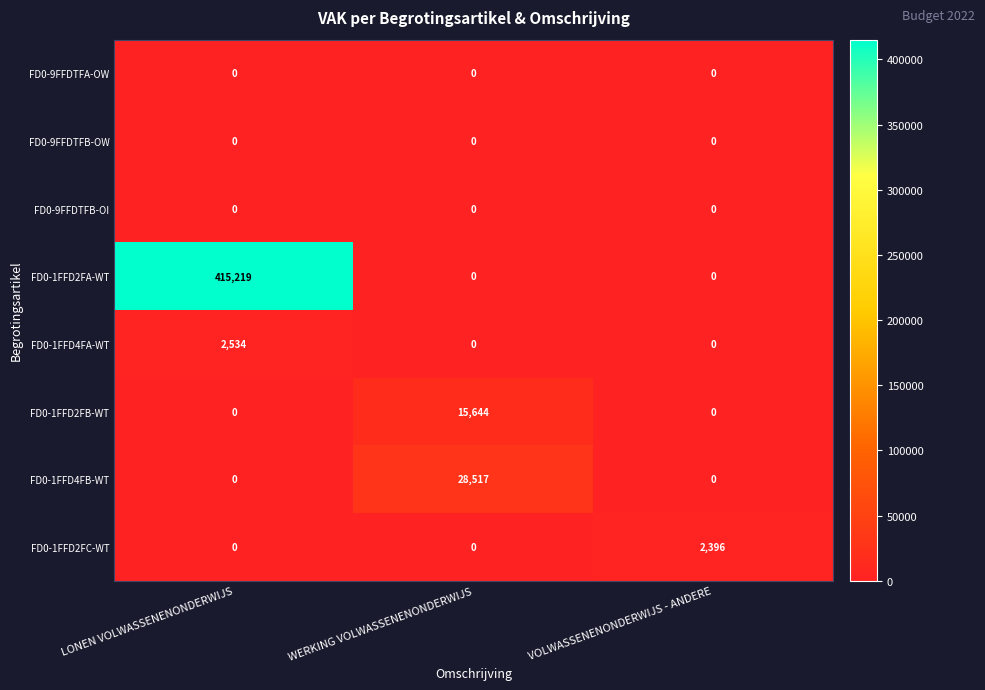

What is the average value of the FD0-1FFD4FA-WT series?

845